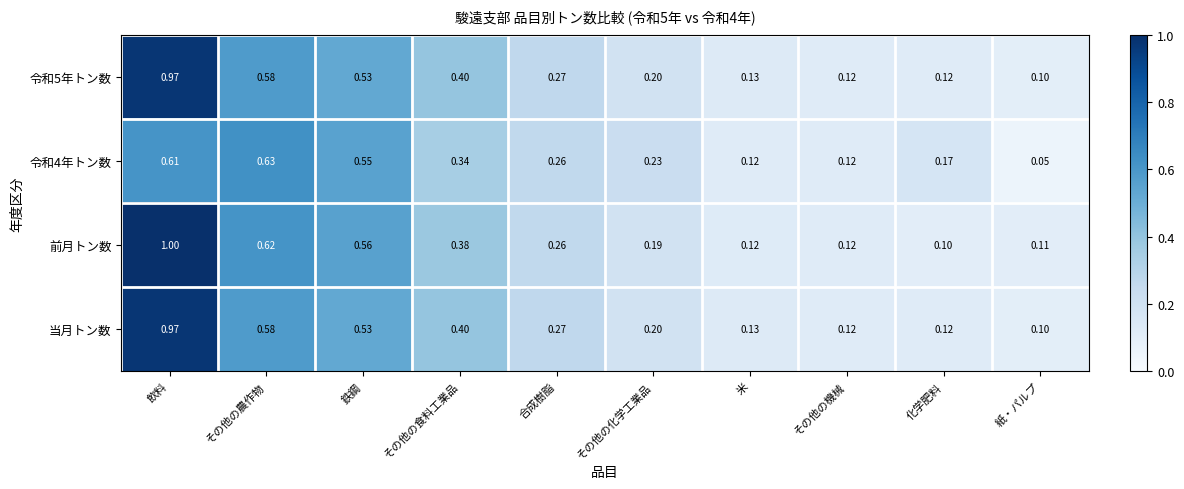

Between 飲料 and 紙・パルプ, which series saw the biggest shift?

前月トン数